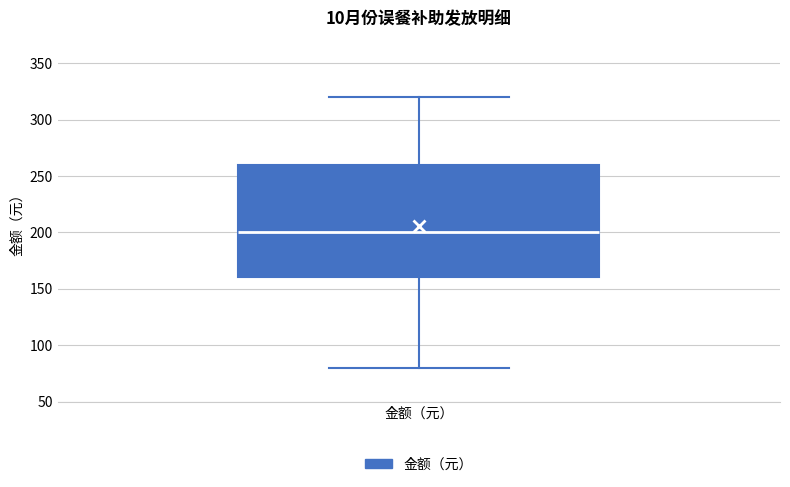

Where is the upper edge of the box for 金额（元） on the y-axis? The values are not printed on the chart, so give them approximately, as read against the axis.

260